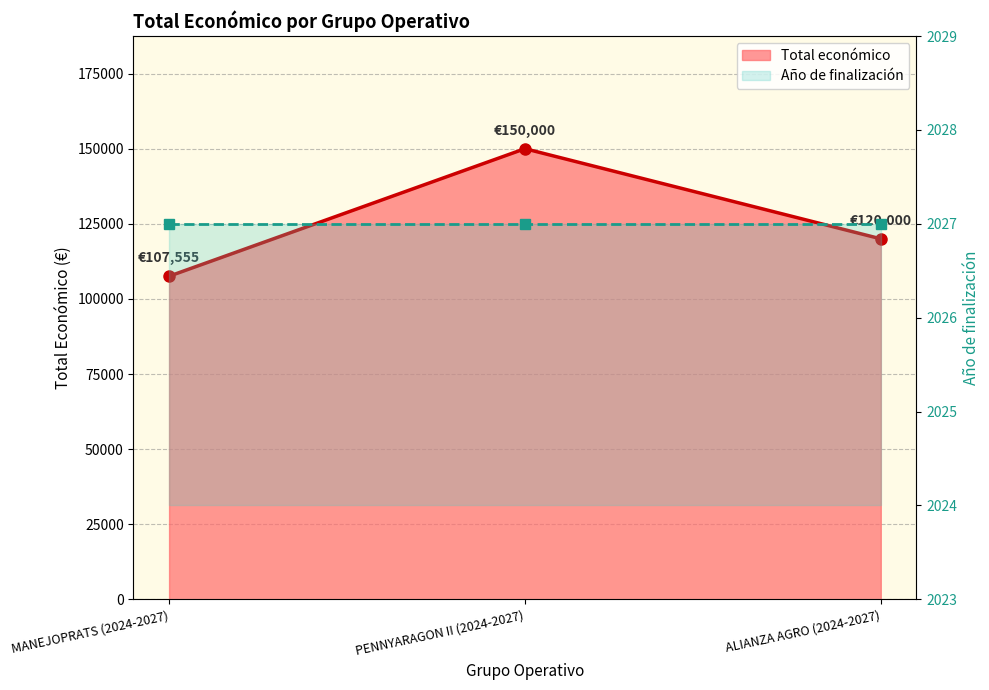

At which label does the data first exceed 120000?

PENNYARAGON II (2024-2027)